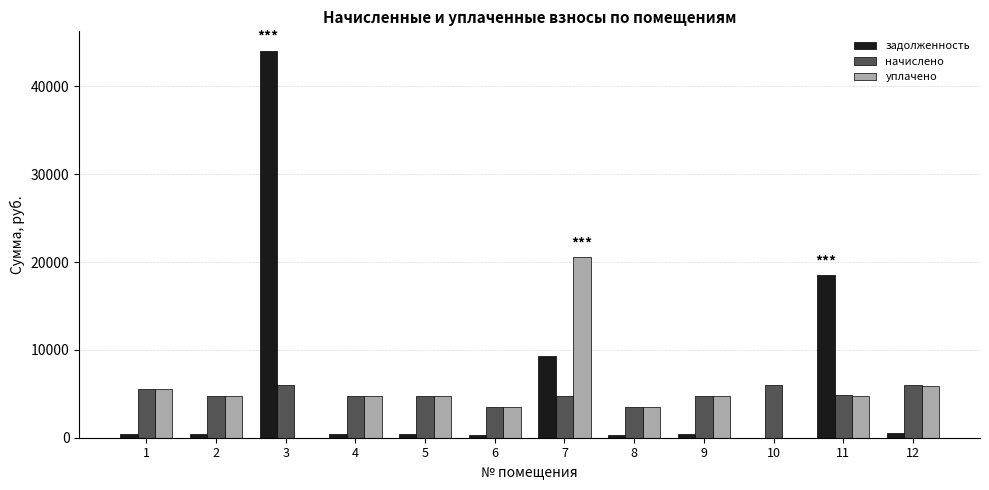

What is the maximum value shown in the chart?

44051.9